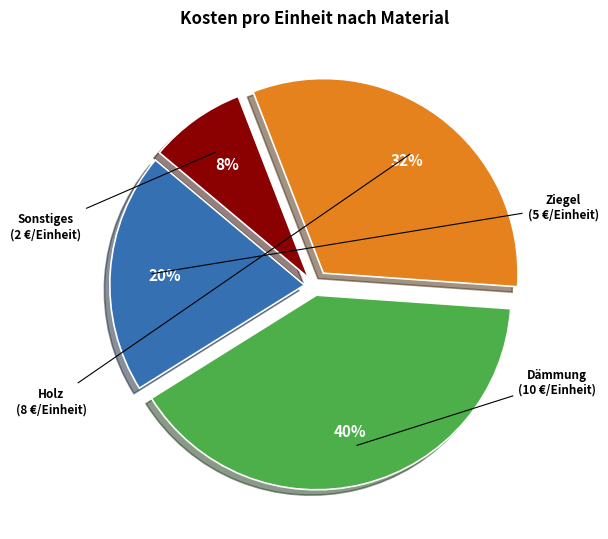

How many segments does this pie chart have?

4